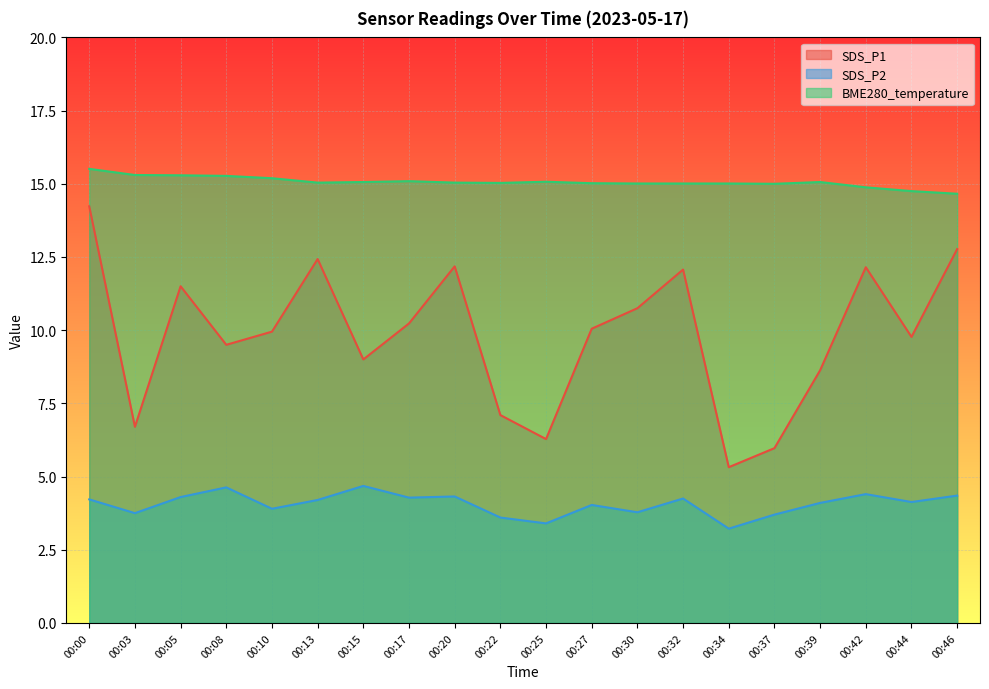

Where is the first local minimum for SDS_P2?

00:03